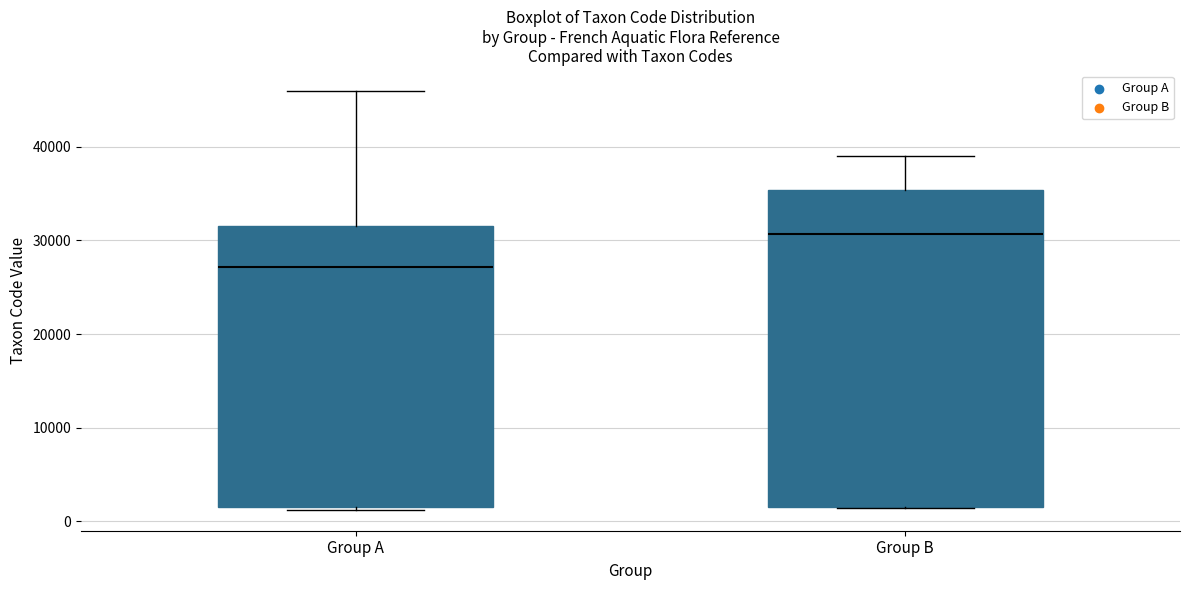

Where is the upper edge of the box for Group B on the y-axis? The values are not printed on the chart, so give them approximately, as read against the axis.

35000